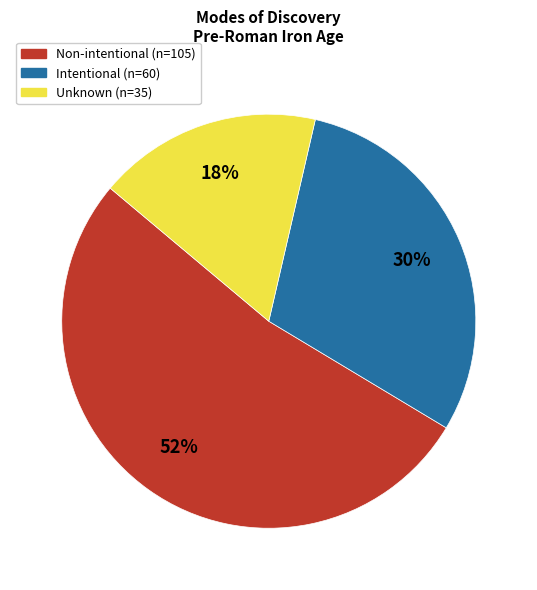

Is there any slice that represents more than half of the pie?

Yes